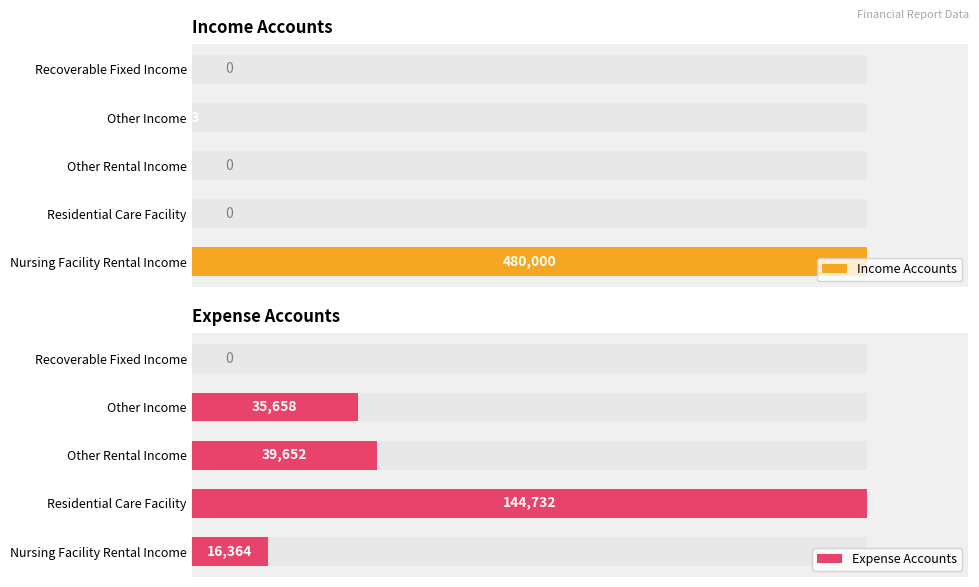

What are all the series names shown in the legend?

Income Accounts, Expense Accounts